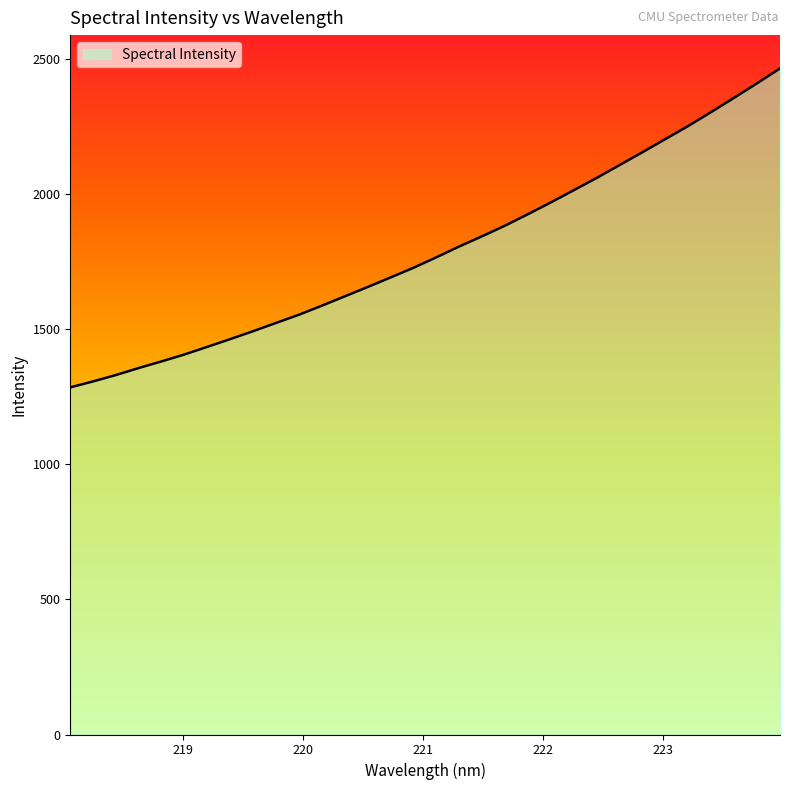

What is the minimum value shown in the chart?

1285.2